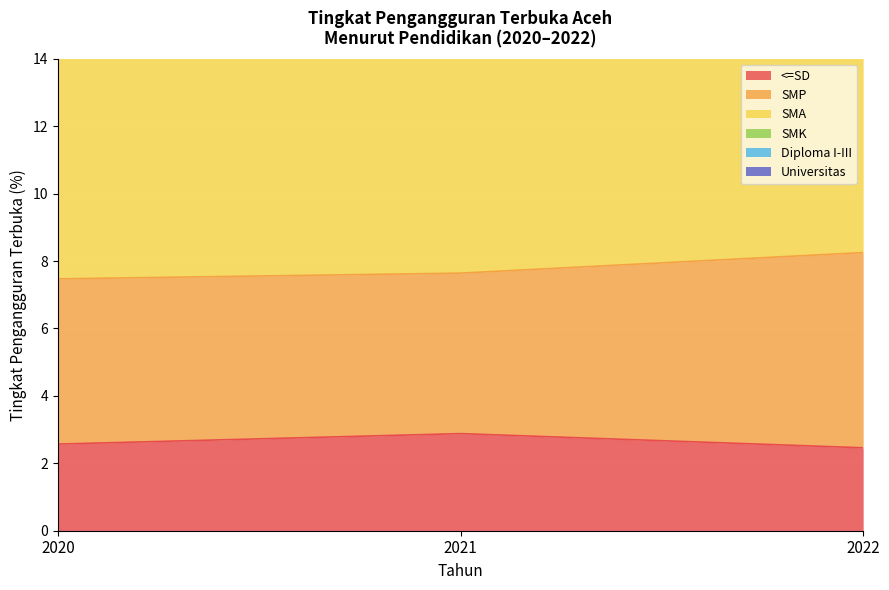

Which category has the highest value across all series?

2020